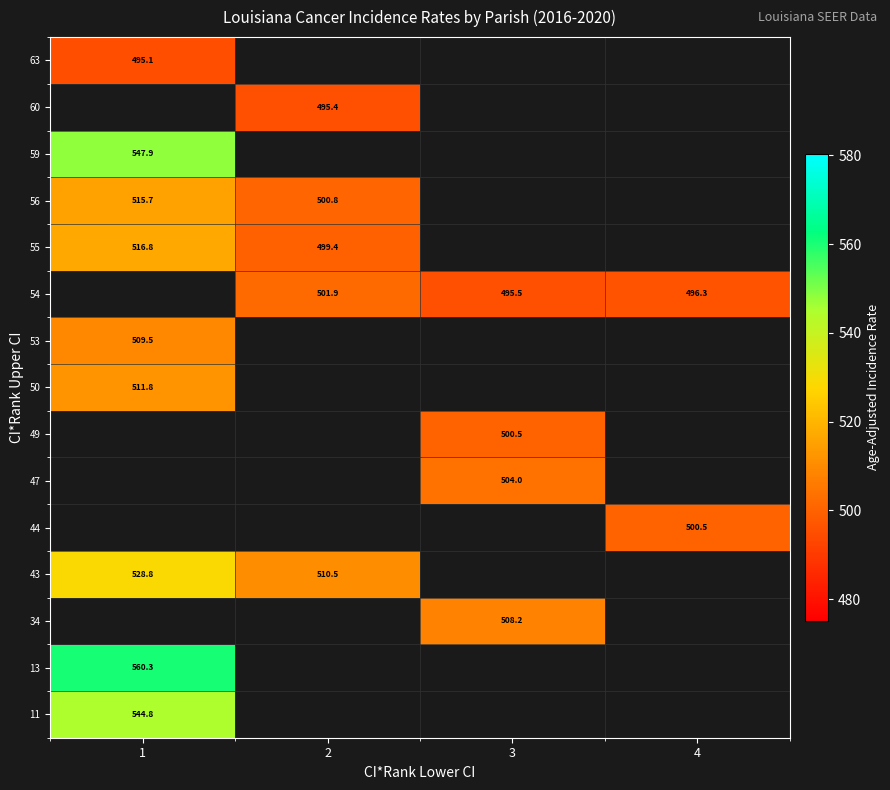

Is it true that 55 equals 185.2 at 2?

False